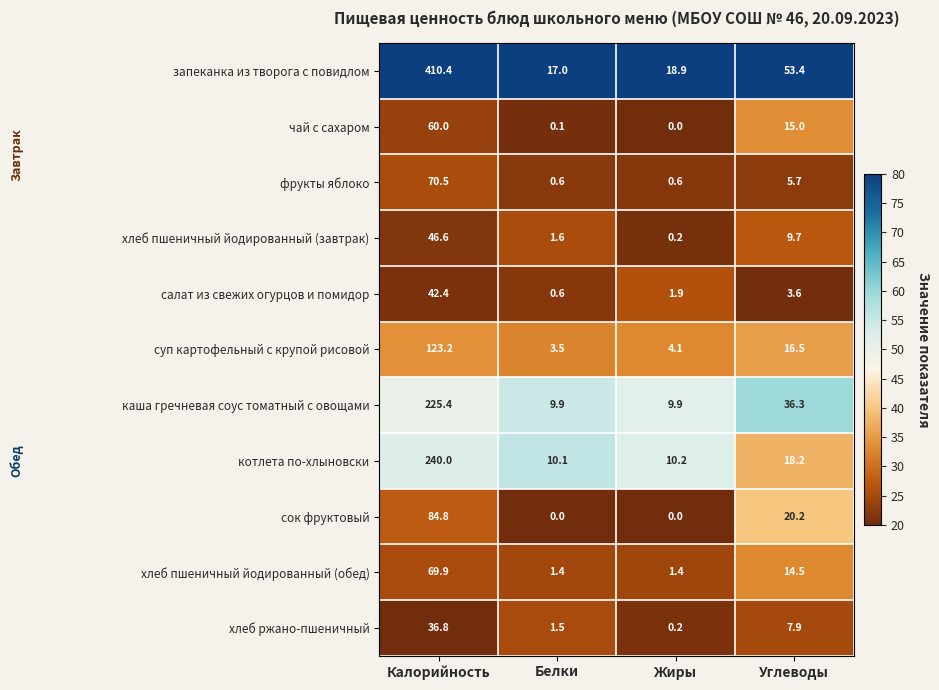

Which series has the largest total across all categories?

запеканка из творога с повидлом